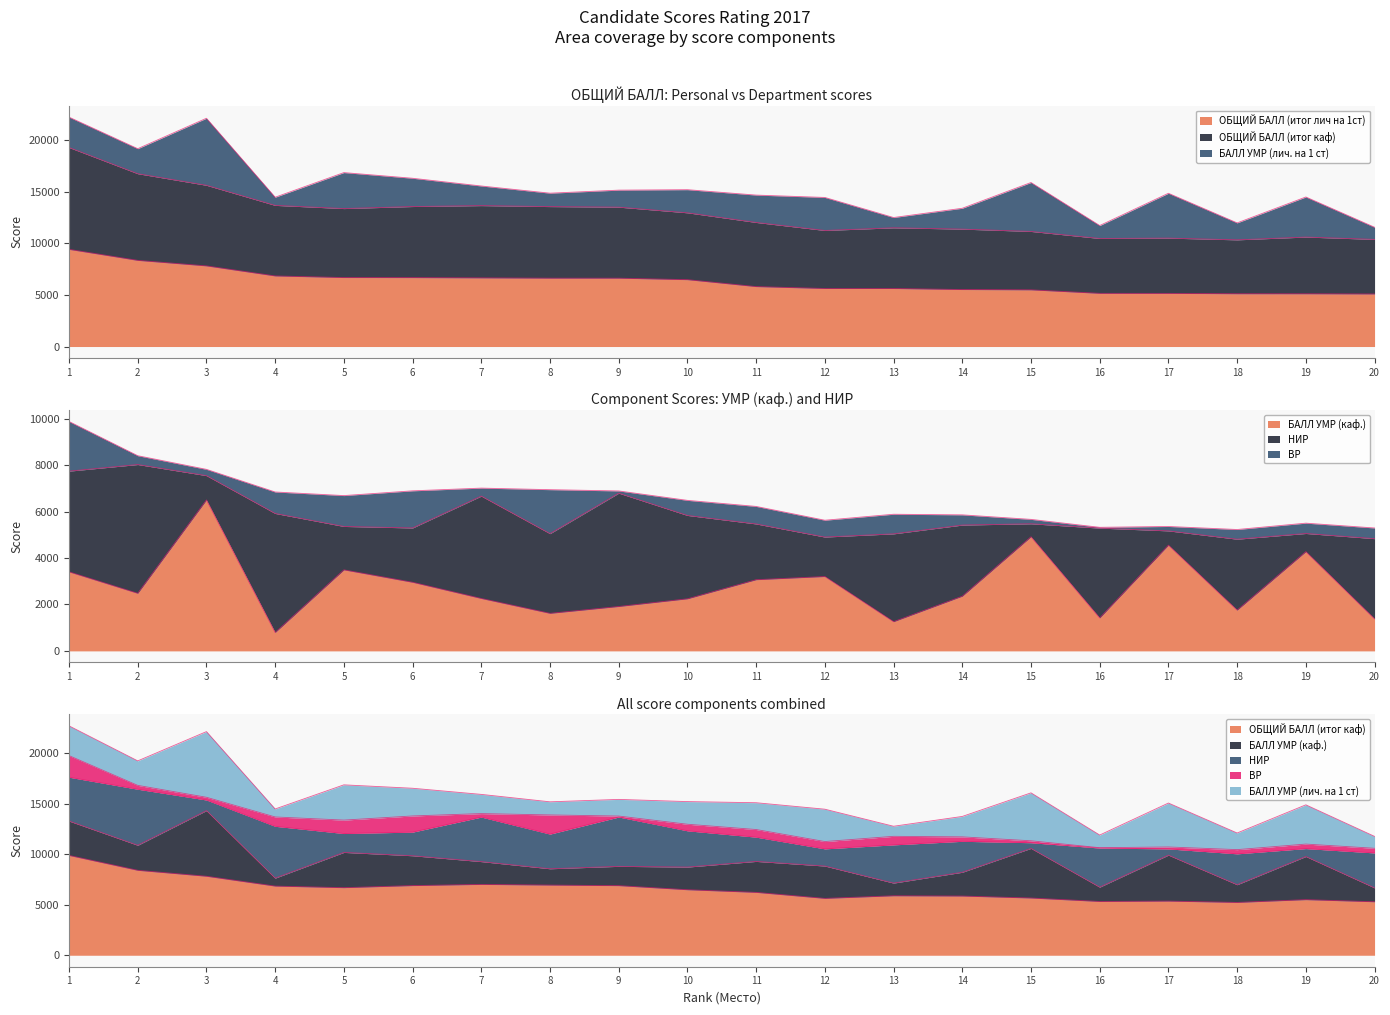

True or false: ОБЩИЙ БАЛЛ (итог каф) and БАЛЛ УМР (лич. на 1 ст) intersect in this chart.

False